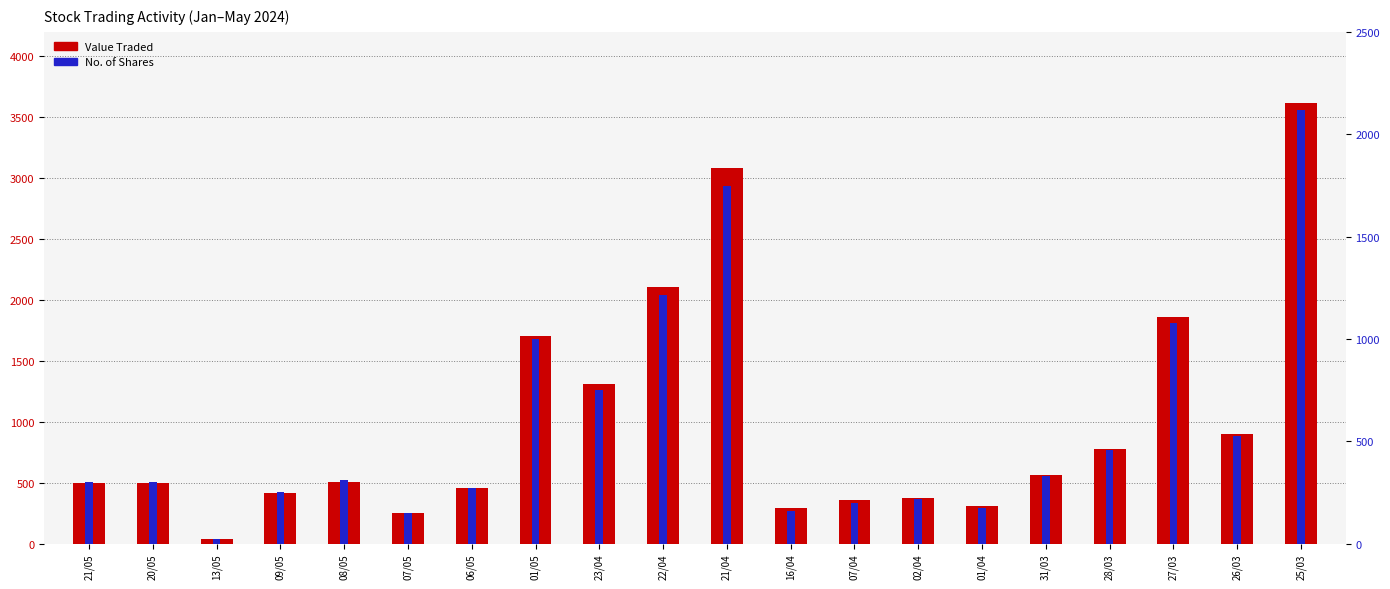

How many values in the No. of Shares series exceed 310?

9